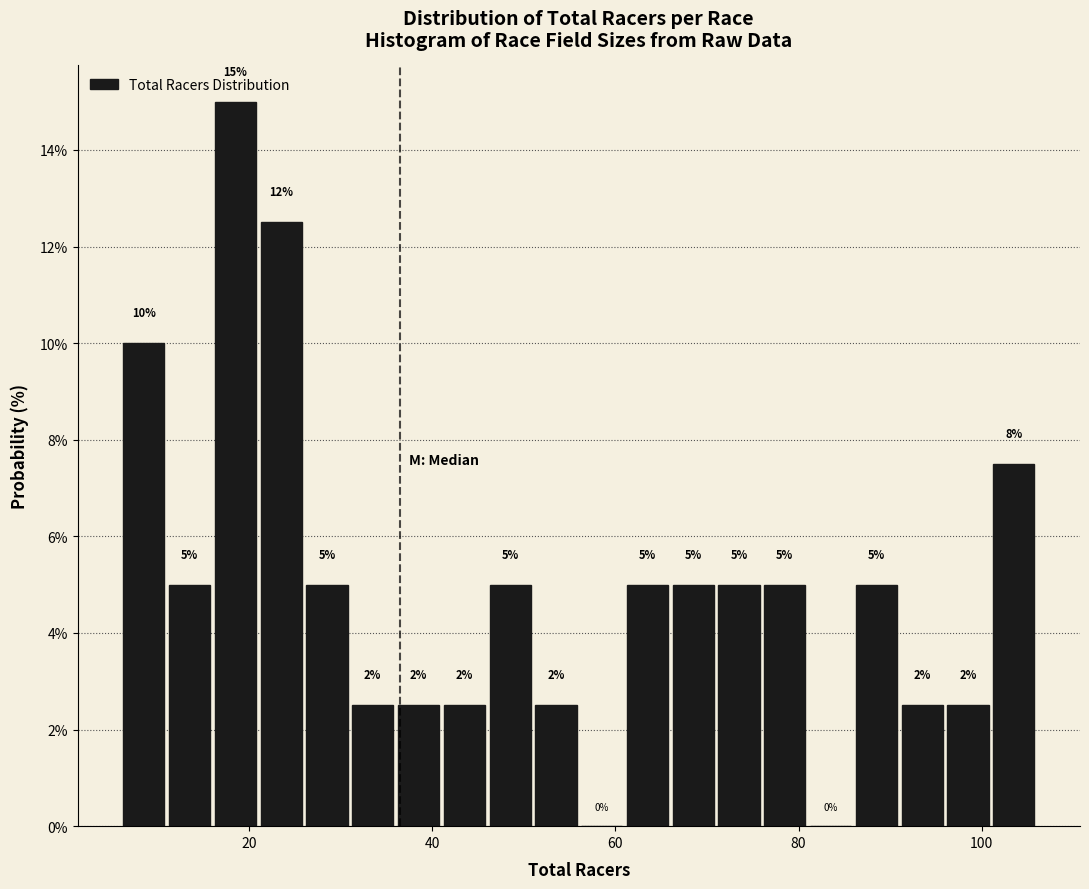

Around what value on the x-axis is the tallest bar? Give the approximate position of its centre, as read against the axis.

18